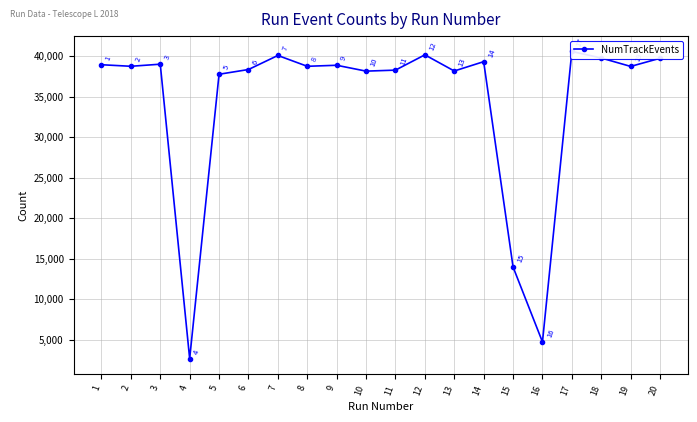

What is the difference between the second highest and minimum values?

37502